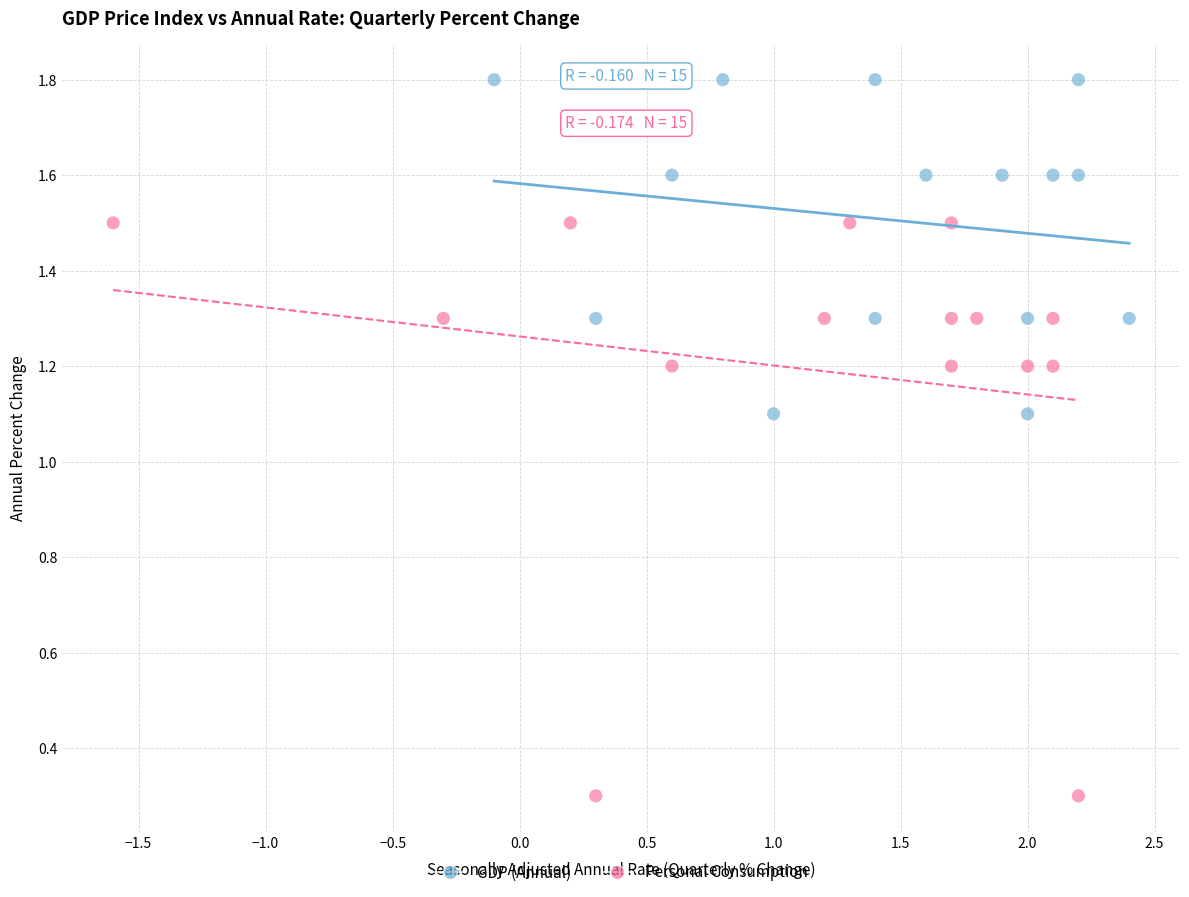

Which series contains the lowest Y value?

Personal Consumption